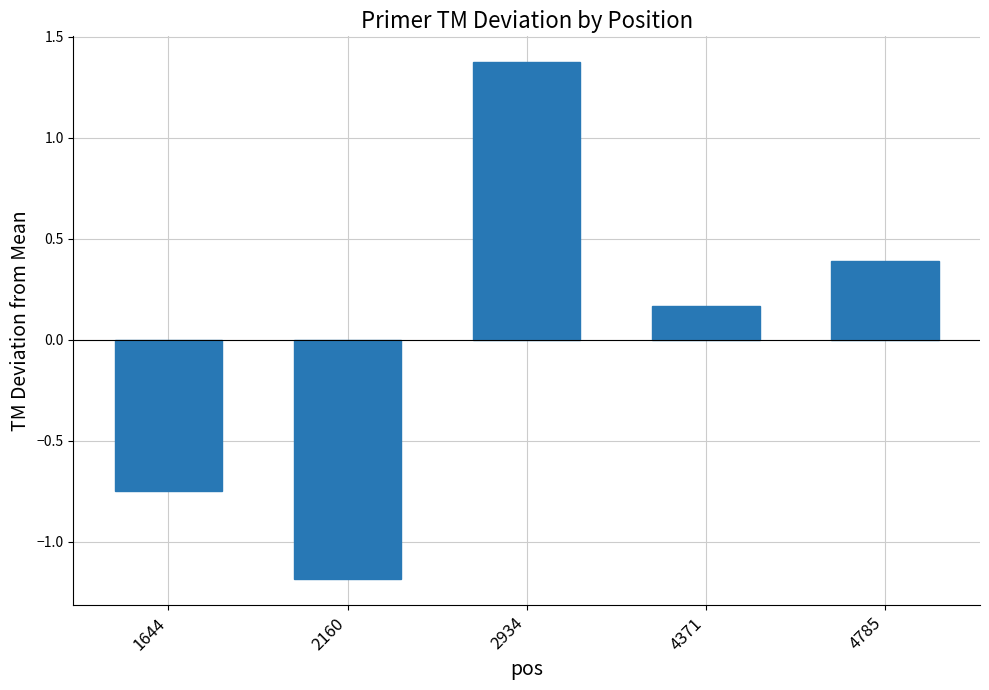

What is the difference between the second highest and minimum values?

1.6